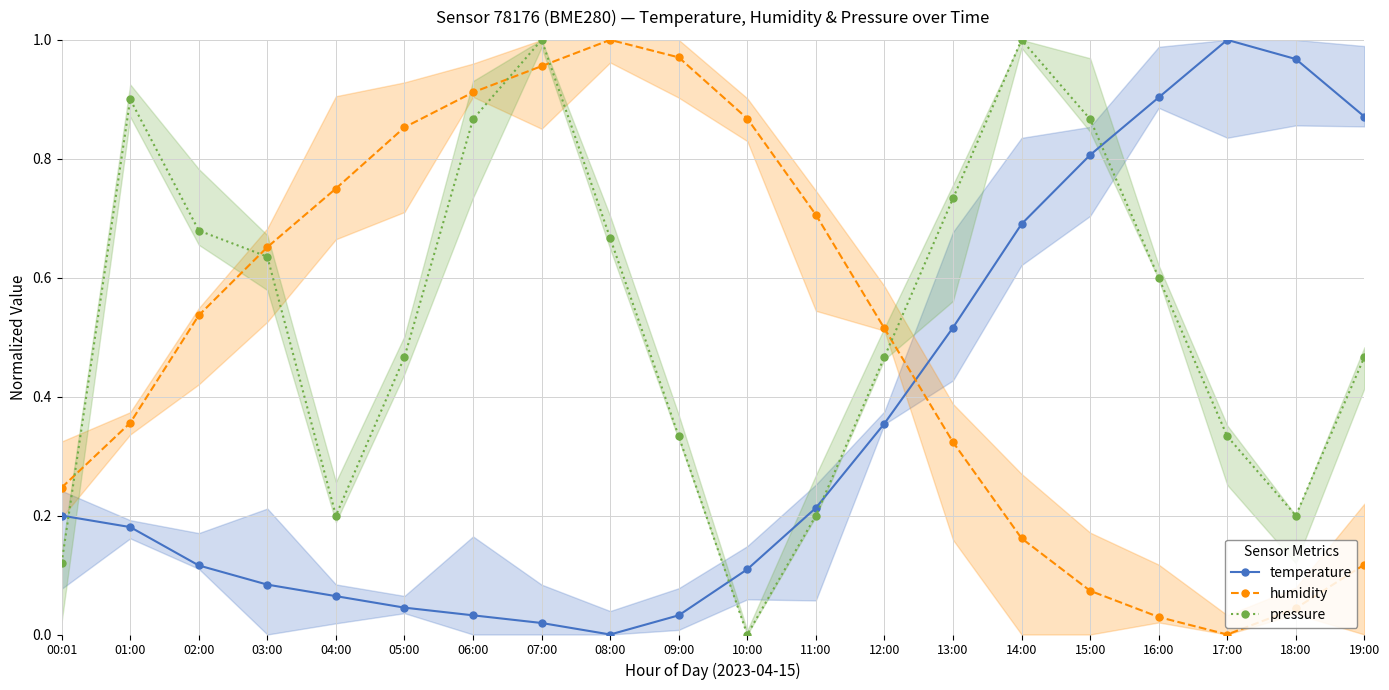

What is the label of the 4th point from the left?

03:00